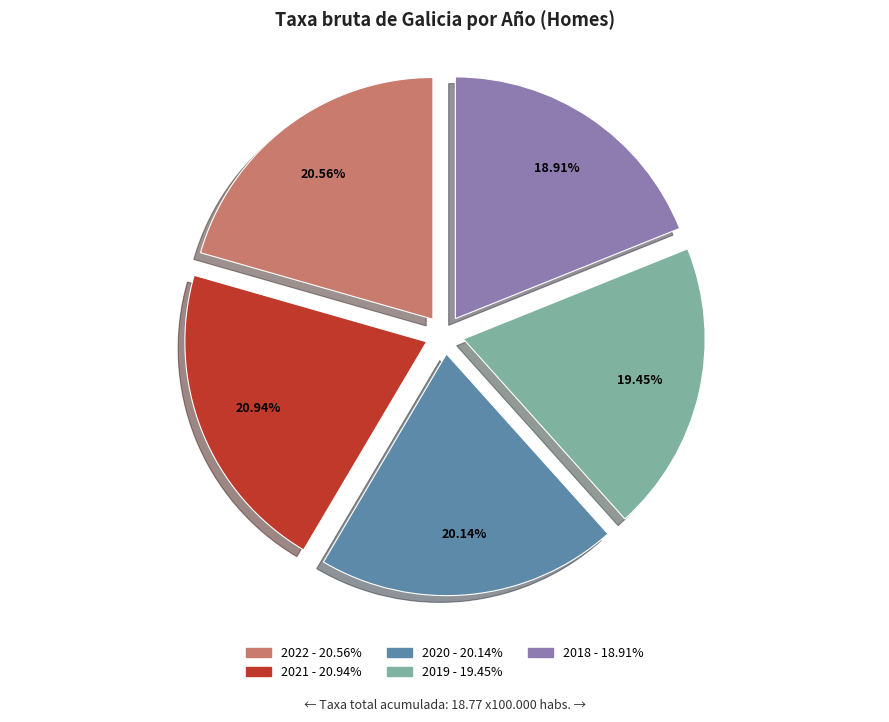

Is there a majority slice in this chart?

No